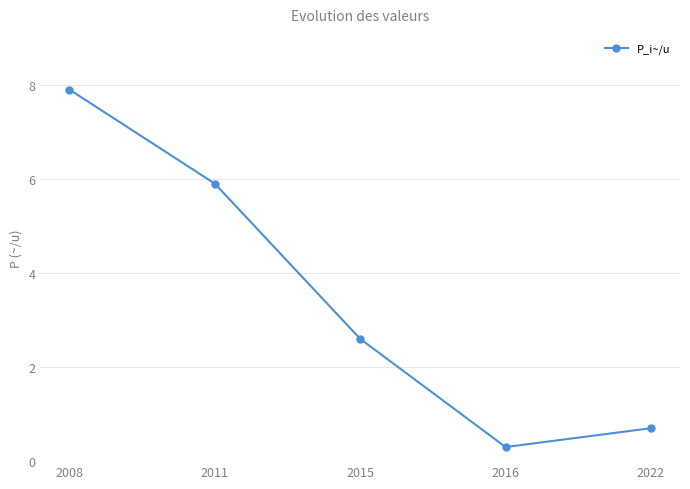

Rank the categories by value from highest to lowest.

2008, 2011, 2015, 2022, 2016